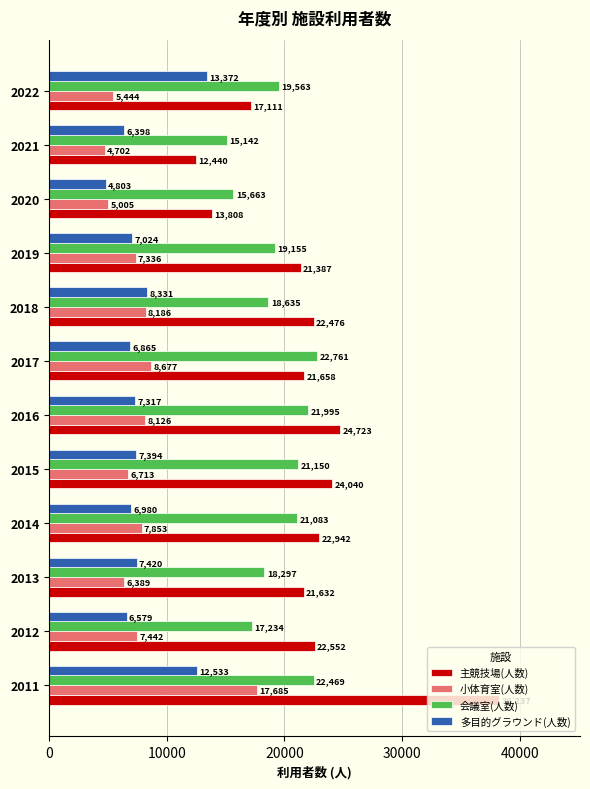

What is the average value of the 多目的グラウンド(人数) series?

7918